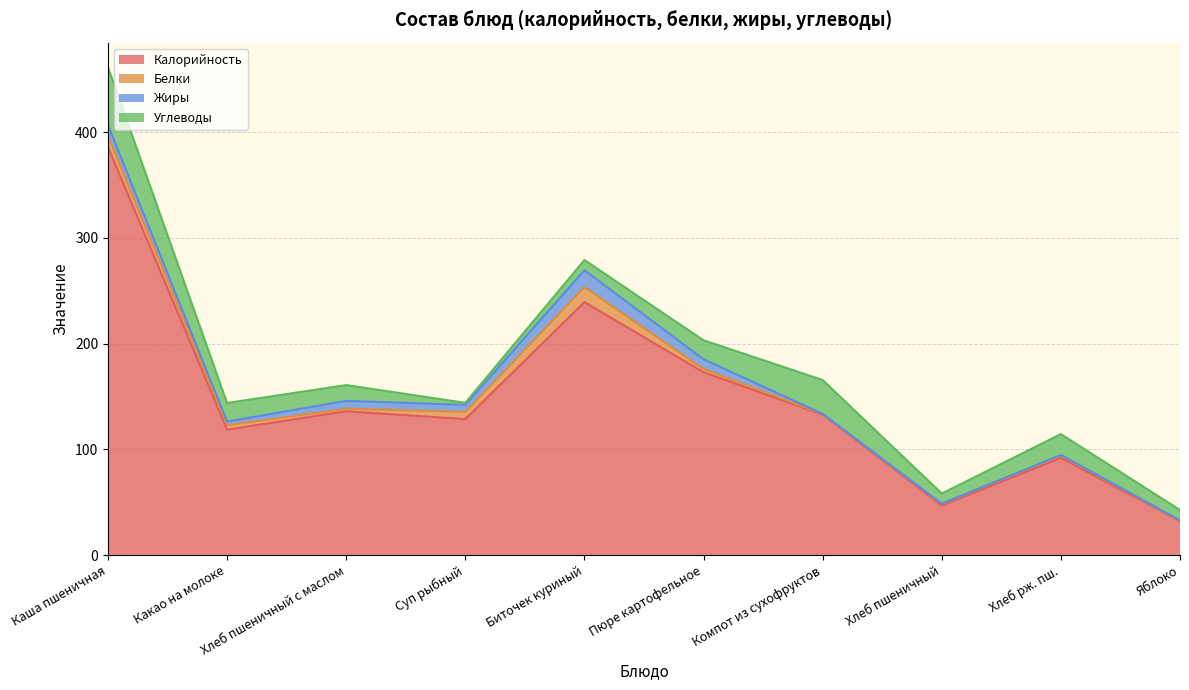

What is the label of the 4th point from the left?

Суп рыбный